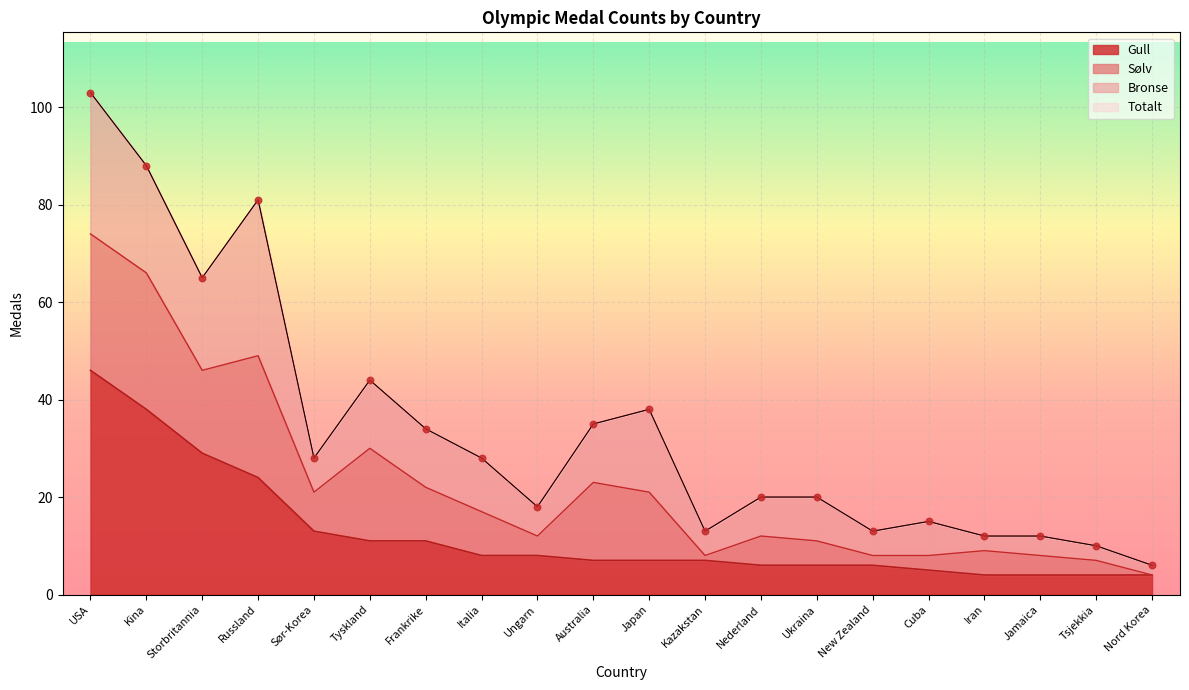

Is the value of Gull at Jamaica greater than the value of Totalt at Iran?

No